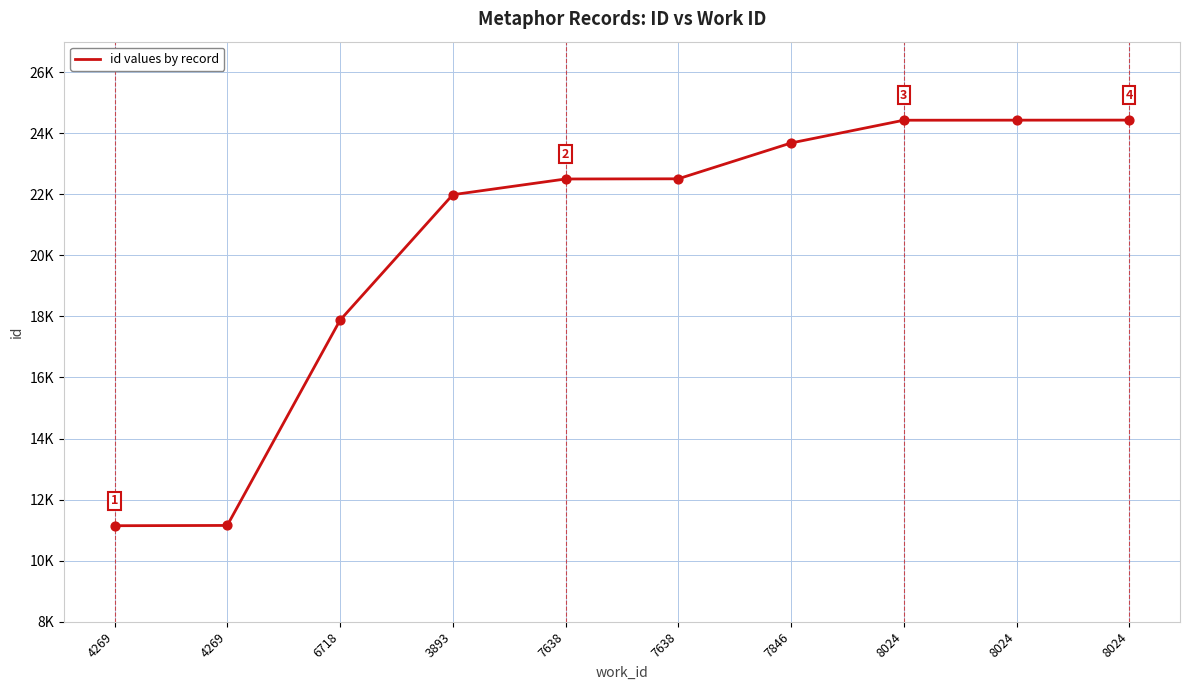

Approximately how many times larger is the value at 6718 compared to 7638?

0.8